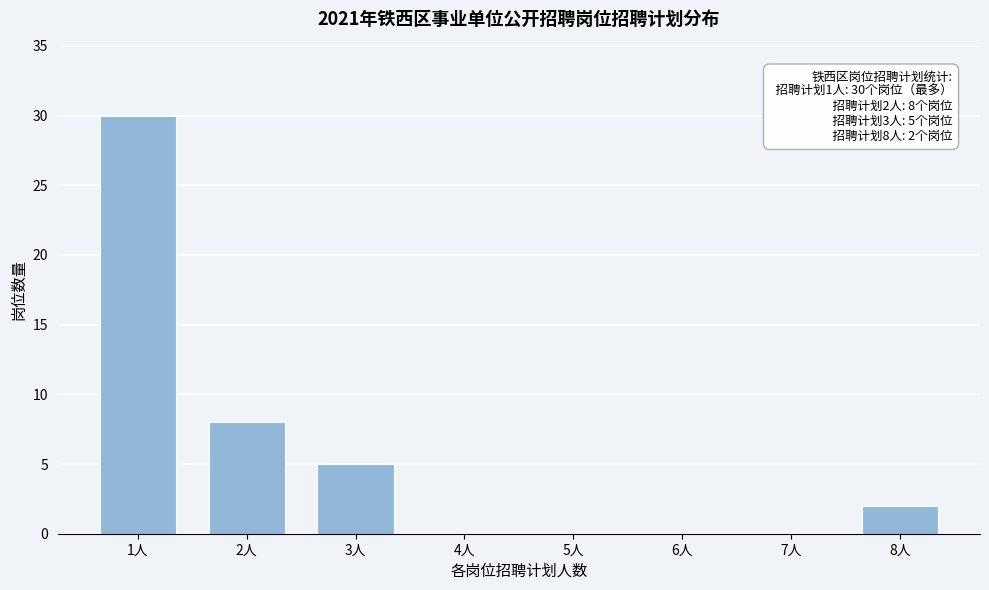

Reading left to right, transcribe all the data shown in this chart.

1人=30	2人=8	3人=5	4人=0	5人=0	6人=0	7人=0	8人=2